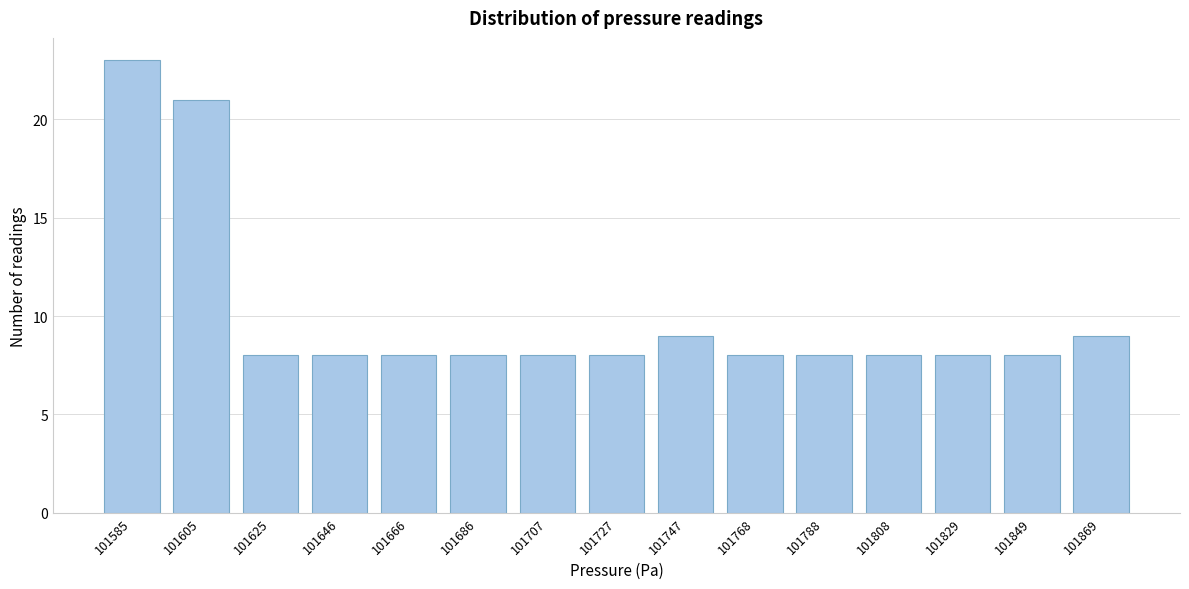

Reading left to right, extract all data points from this chart.

23	21	8	8	8	8	8	8	9	8	8	8	8	8	9